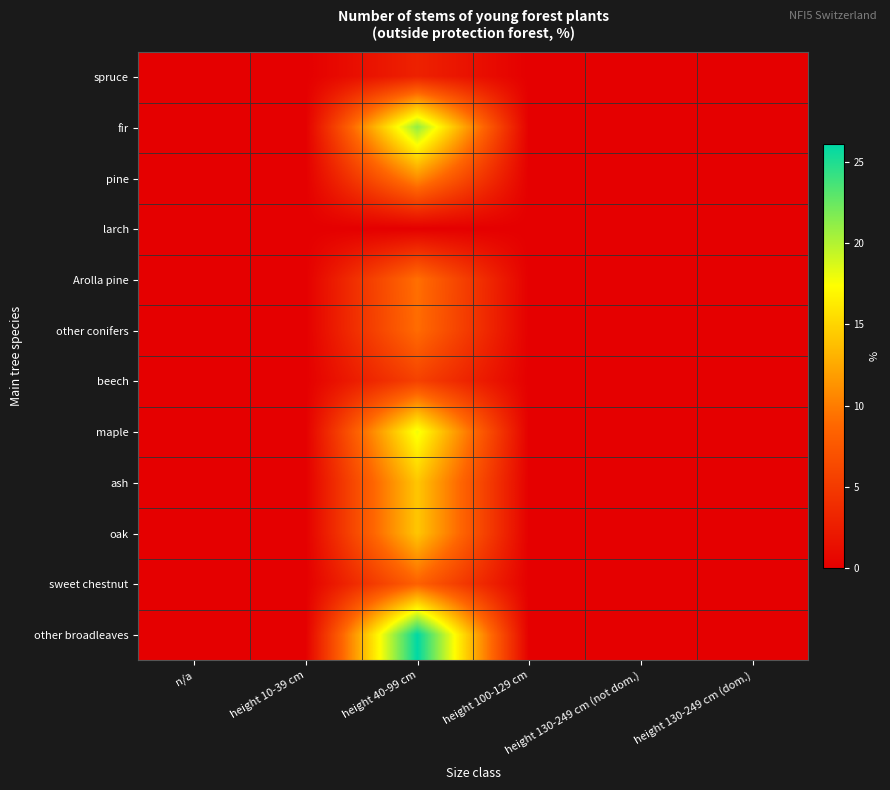

At how many categories does at least one series exceed 8?

1